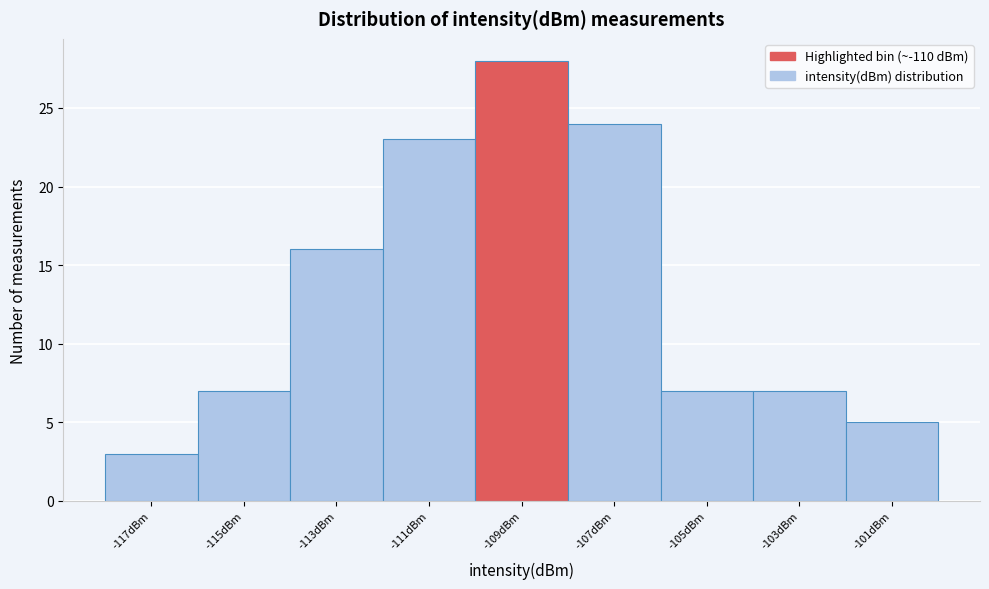

Reading left to right, list every bar in this chart as the range it spans on the x-axis followed by its height. The values are not printed on the chart, so give them approximately, as read against the axis.

-118 to -116: 3
-116 to -114: 7
-114 to -112: 16
-112 to -110: 23
-110 to -108: 28
-108 to -106: 24
-106 to -104: 7
-104 to -102: 7
-102 to -100: 5